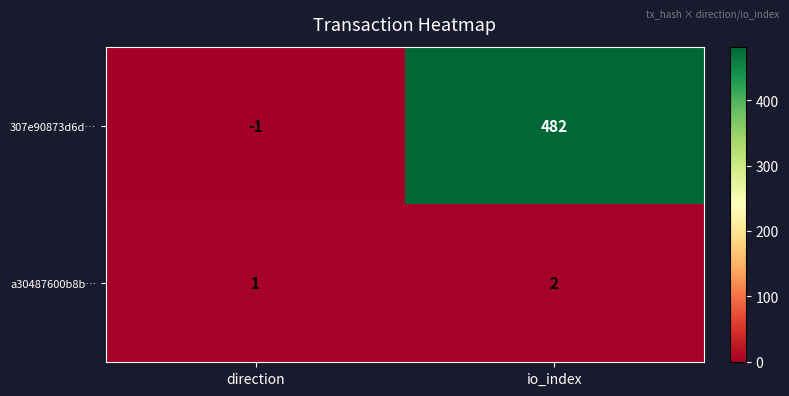

Reading left to right, what are all the values shown in this chart?

307e90873d6d…: direction=-1	io_index=482
a30487600b8b…: direction=1	io_index=2